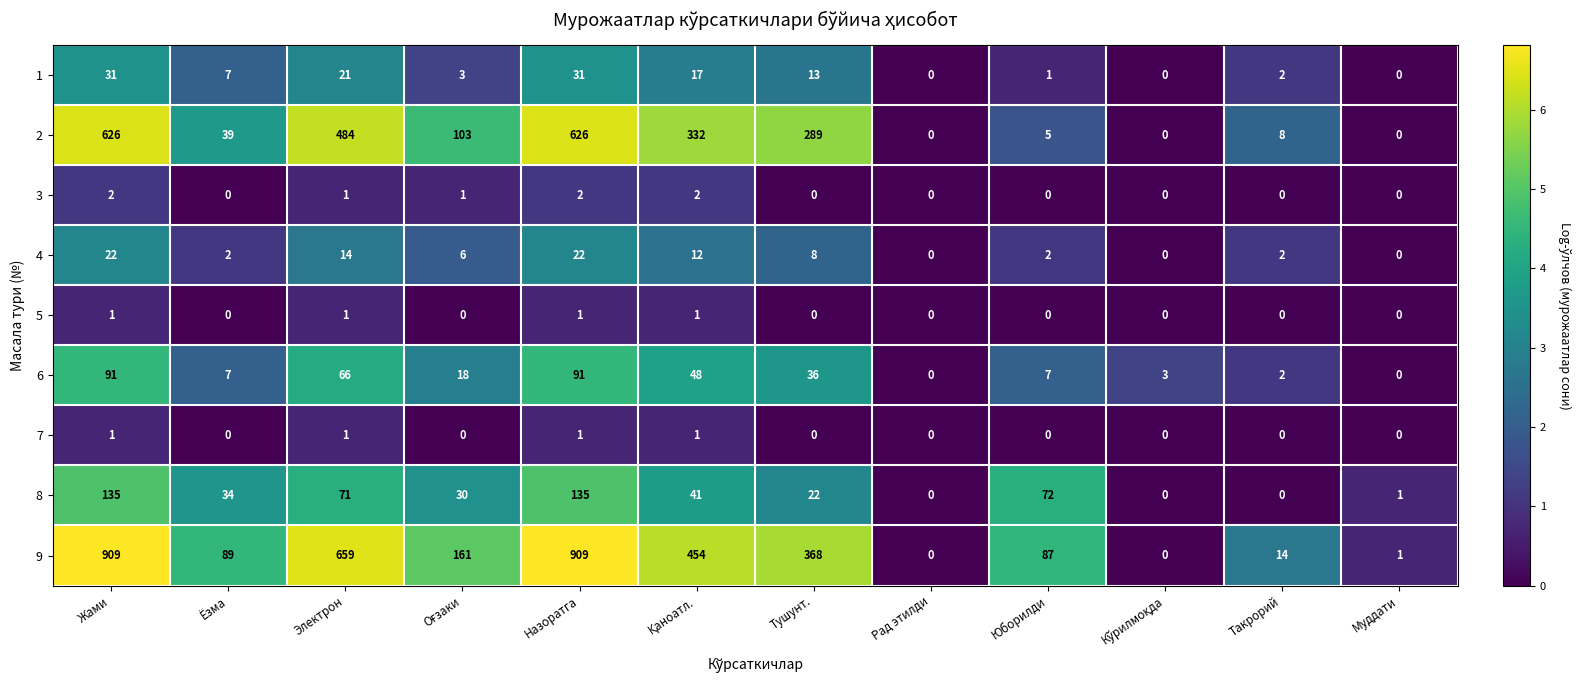

What is the highest value of the 4 series?

22